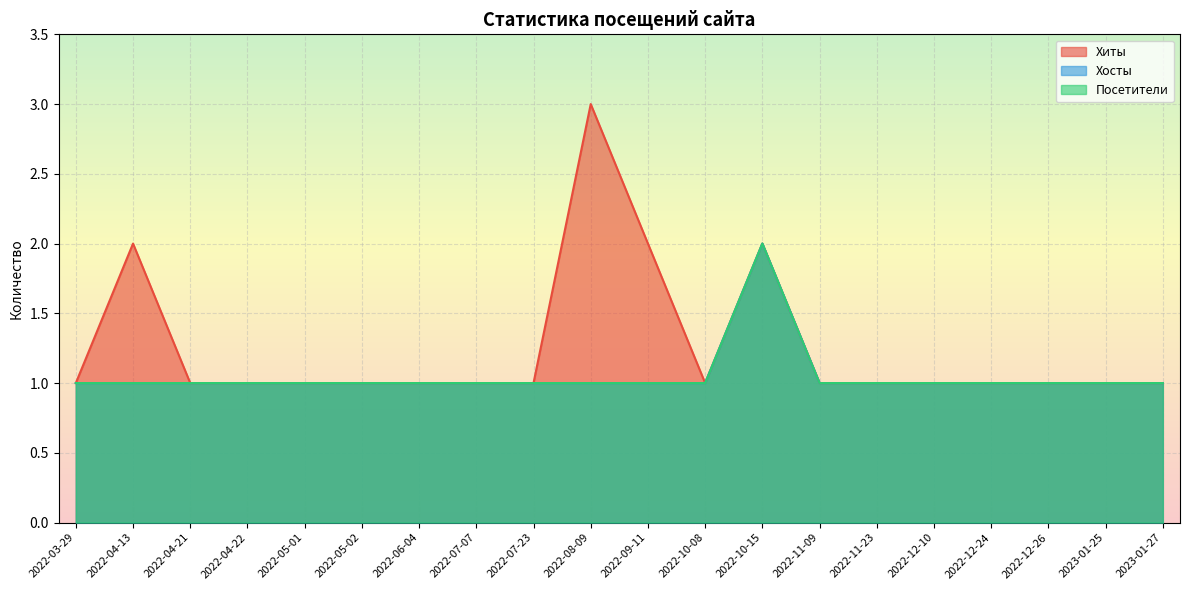

What is the difference between the maximum and minimum values in the Хиты series?

2